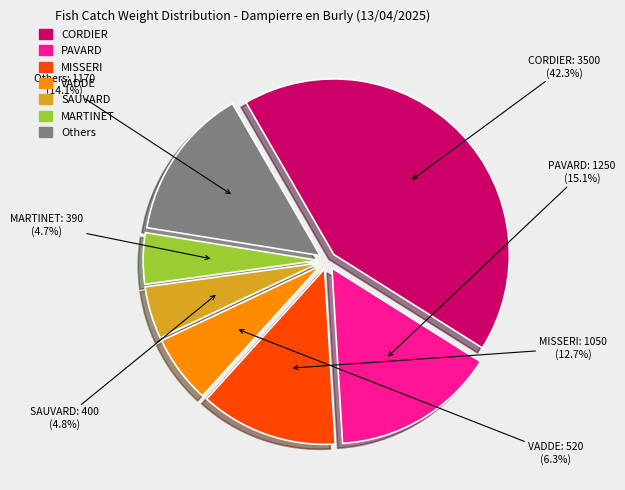

Does any single category account for the majority?

No